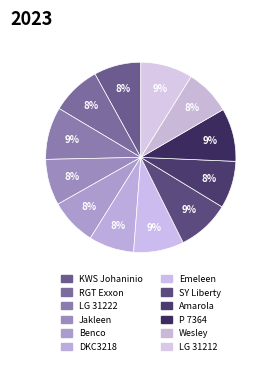

Does DKC3218 account for over 50% of the chart?

No